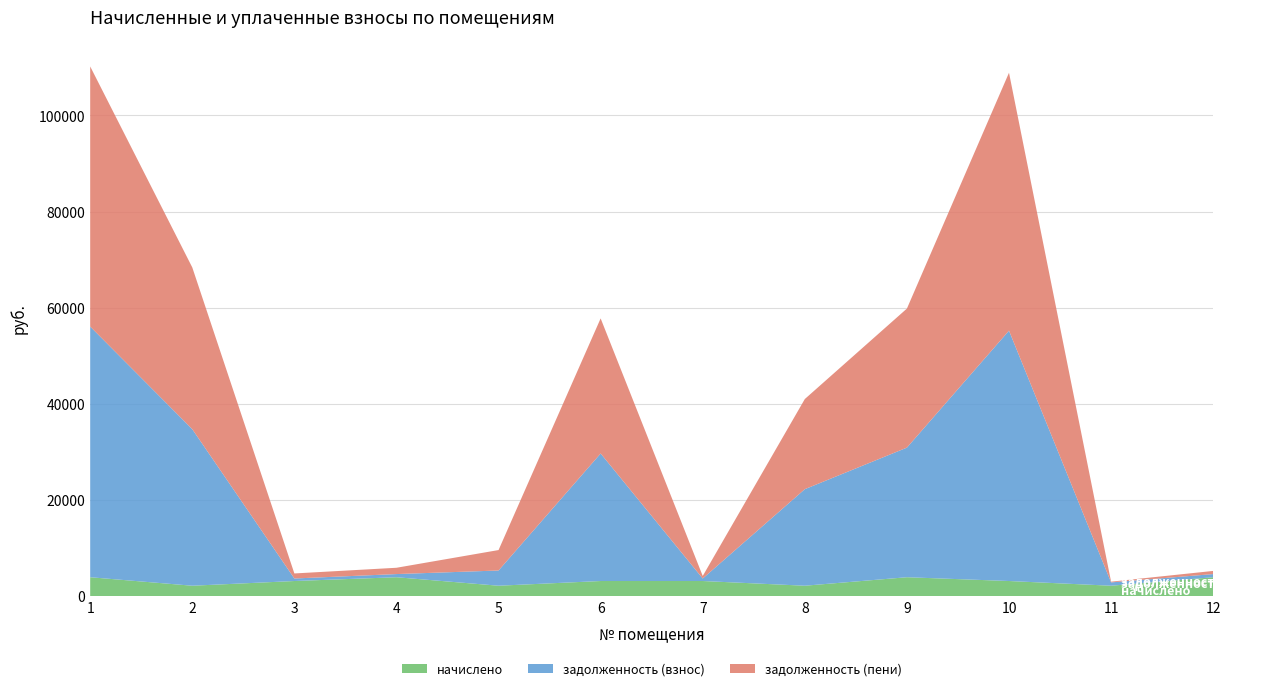

Reading left to right, what are all the values shown in this chart?

начислено: 3933.7	2166.9	3145.7	3933.7	2166.9	3145.7	3145.7	2166.9	3933.7	3145.7	2166.9	3933.7
задолженность (взнос): 52153.9	32569.0	524.3	656.3	3168.0	26532.7	524.3	20087.5	26964.5	52088.3	691.2	655.6
задолженность (пени): 54120.7	33652.5	1048.6	1311.9	4251.4	28105.5	524.3	18753.8	28931.3	53661.2	150.5	655.6